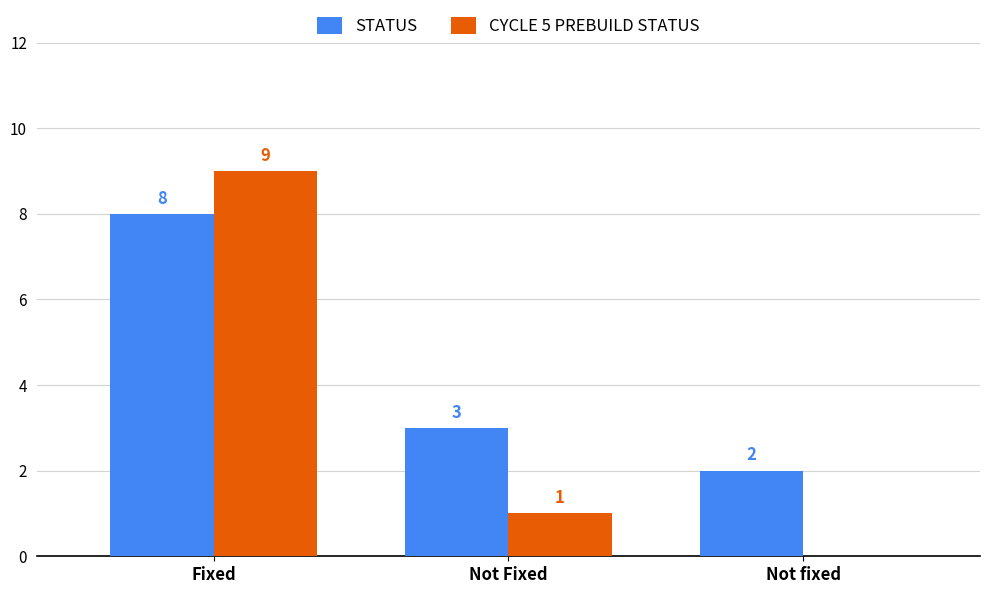

Reading left to right, list all the values displayed in this chart.

STATUS: Fixed=8	Not Fixed=3	Not fixed=2
CYCLE 5 PREBUILD STATUS: Fixed=9	Not Fixed=1	Not fixed=0